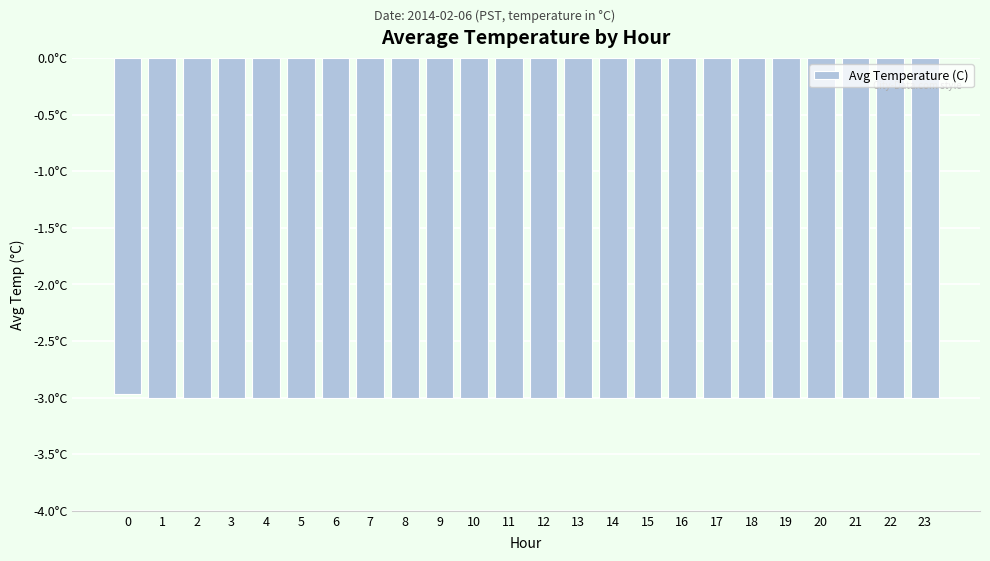

The chart shows a value of -3.0 at 6. True or false?

True